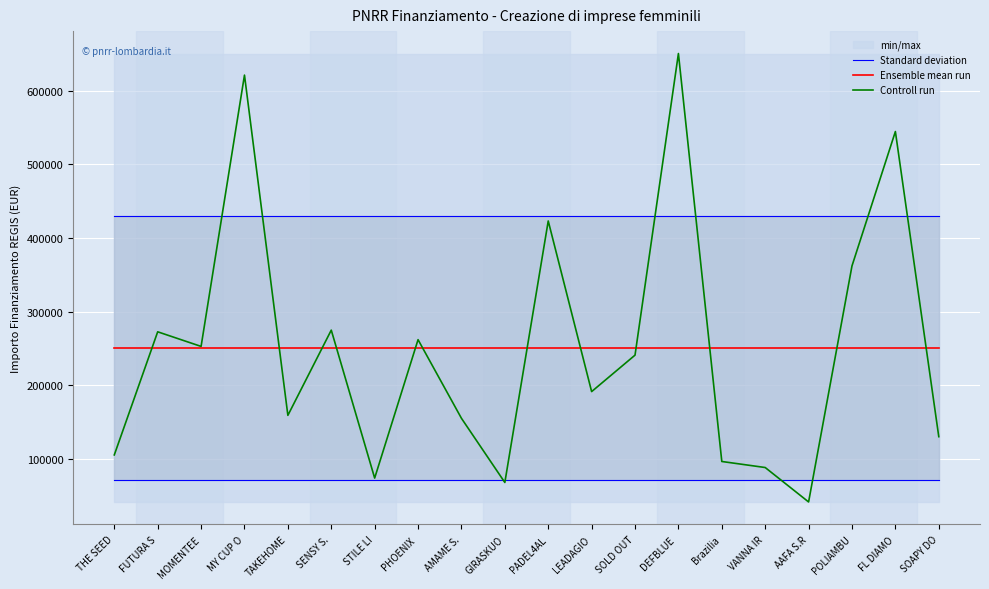

Where do Ensemble mean run and Controll run first cross each other?

THE SEED and FUTURA S